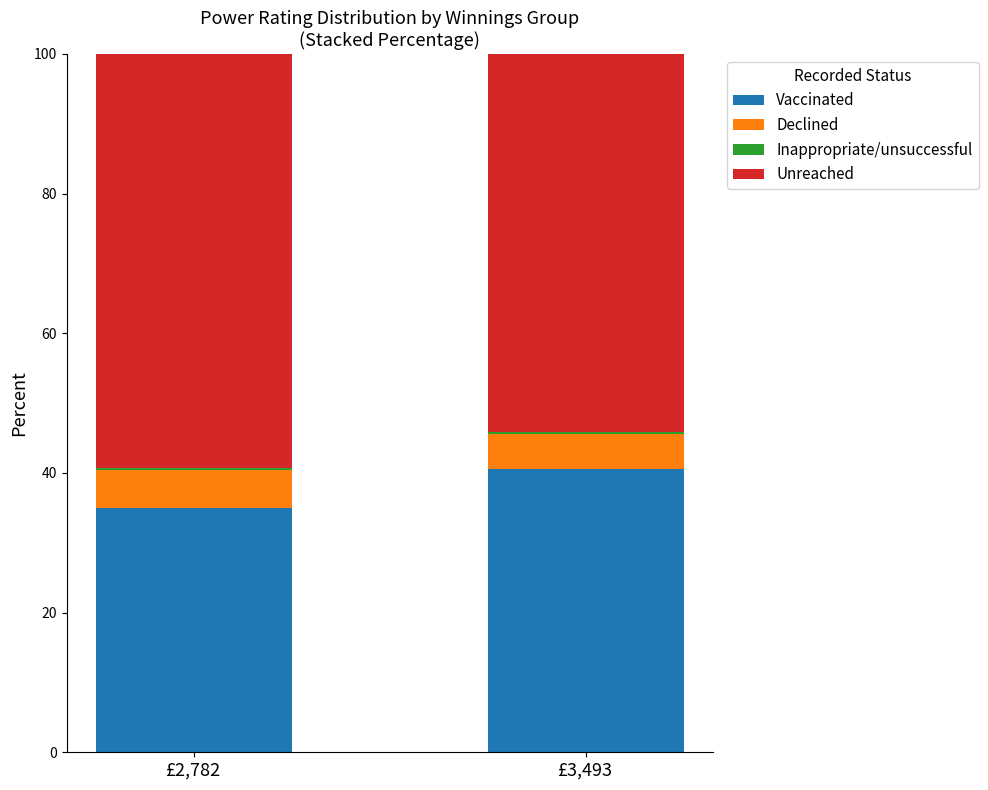

What is the difference between the maximum and minimum values in the Vaccinated series?

5.6